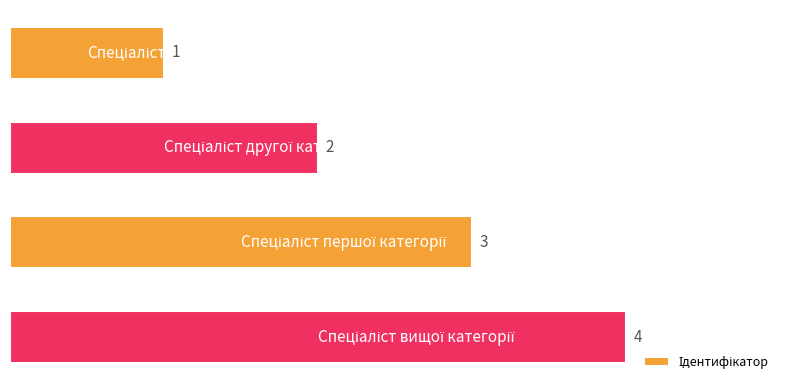

What is the value of the 4th bar from the top?

4